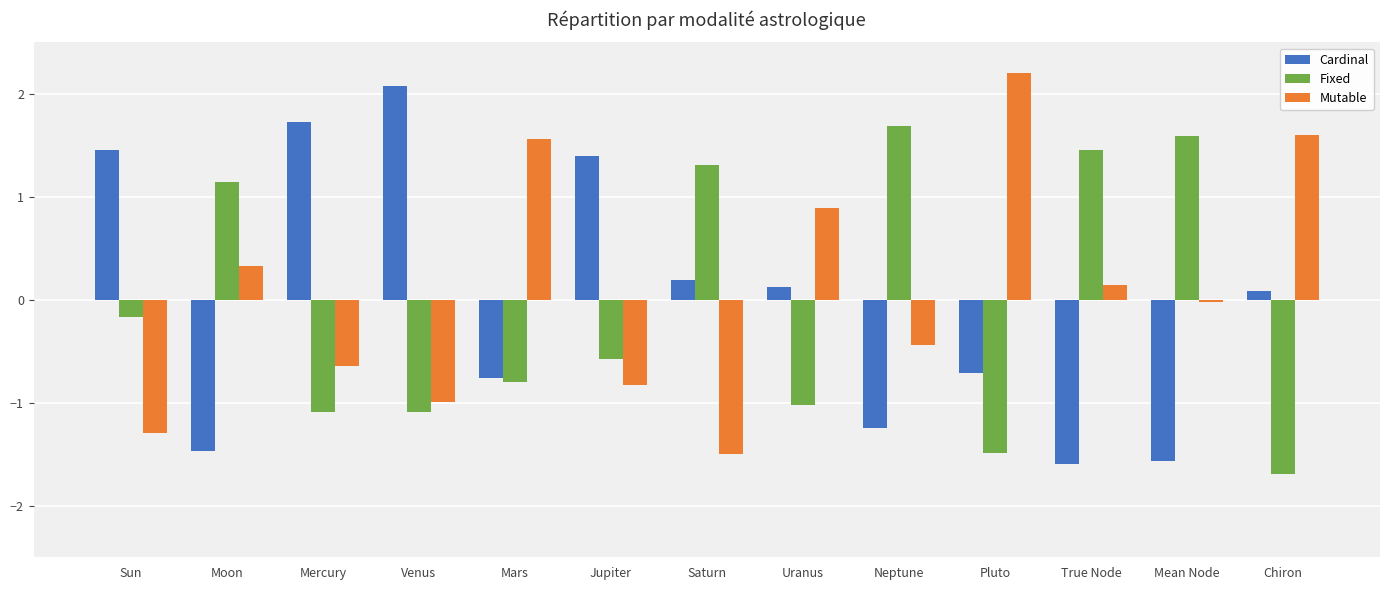

What is the difference between the maximum and second lowest values in the Cardinal series?

3.6